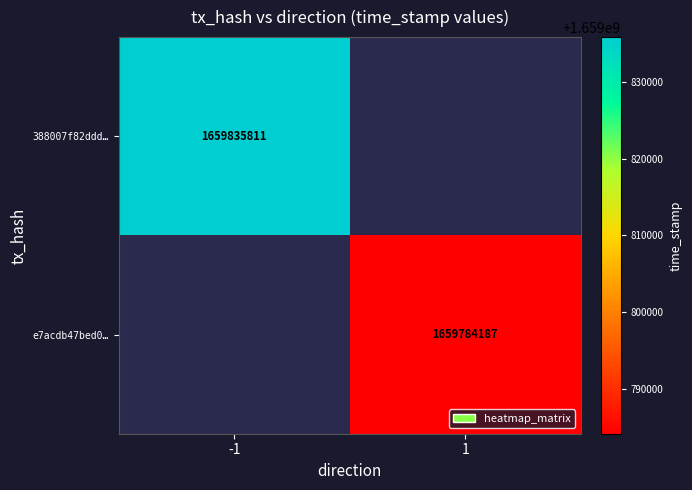

Is the value of e7acdb47bed0… at 1 greater than the value of 388007f82ddd… at -1?

No